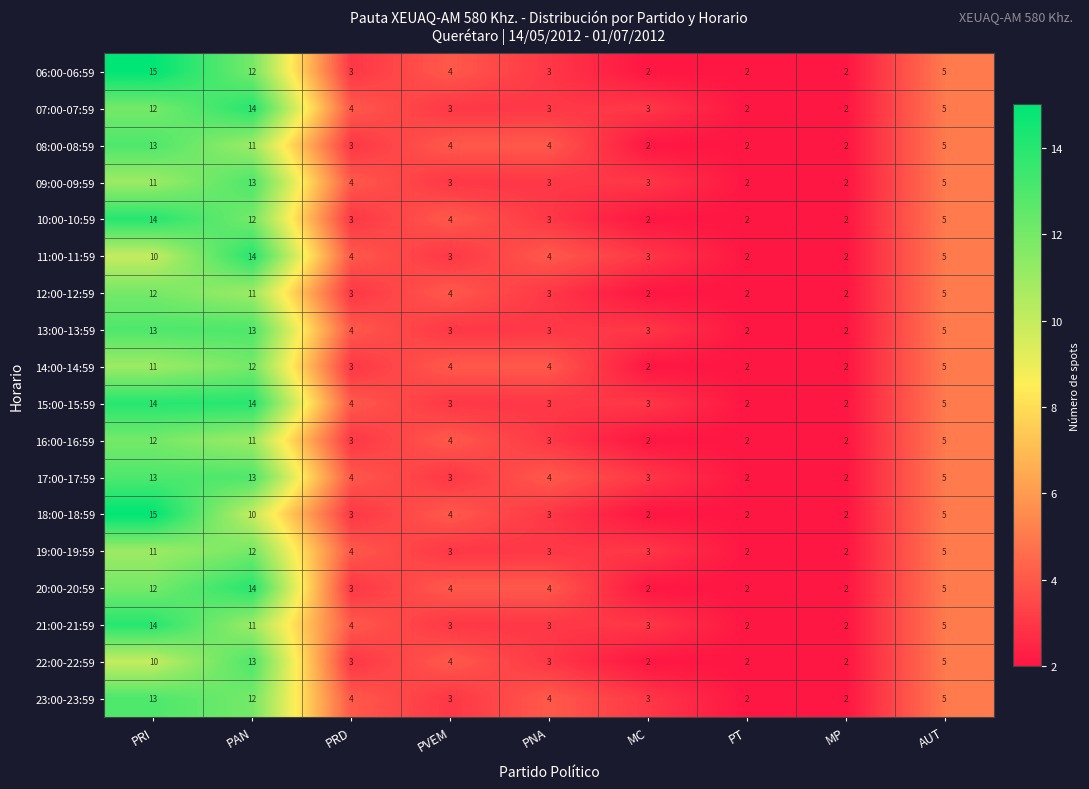

What is the greatest value displayed?

15